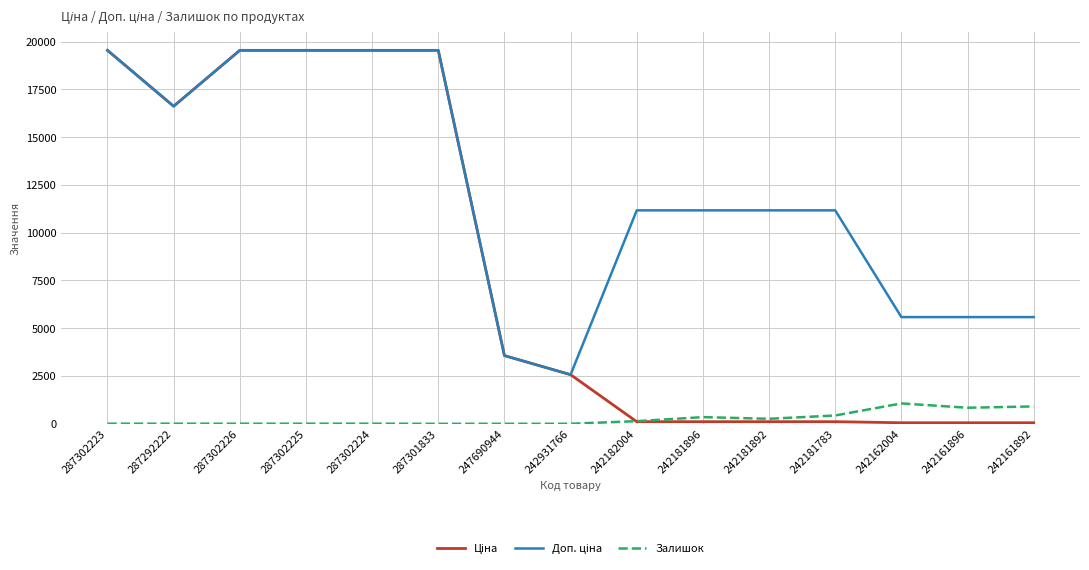

What is the maximum value shown in the chart?

19542.7